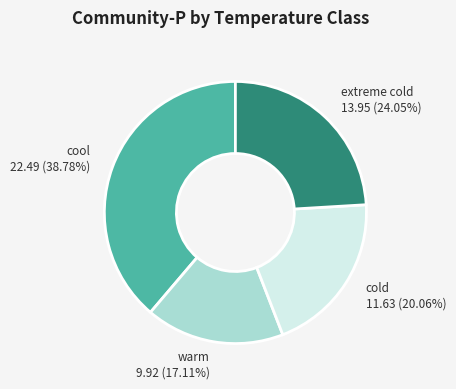

Between warm and extreme cold, which is larger?

extreme cold